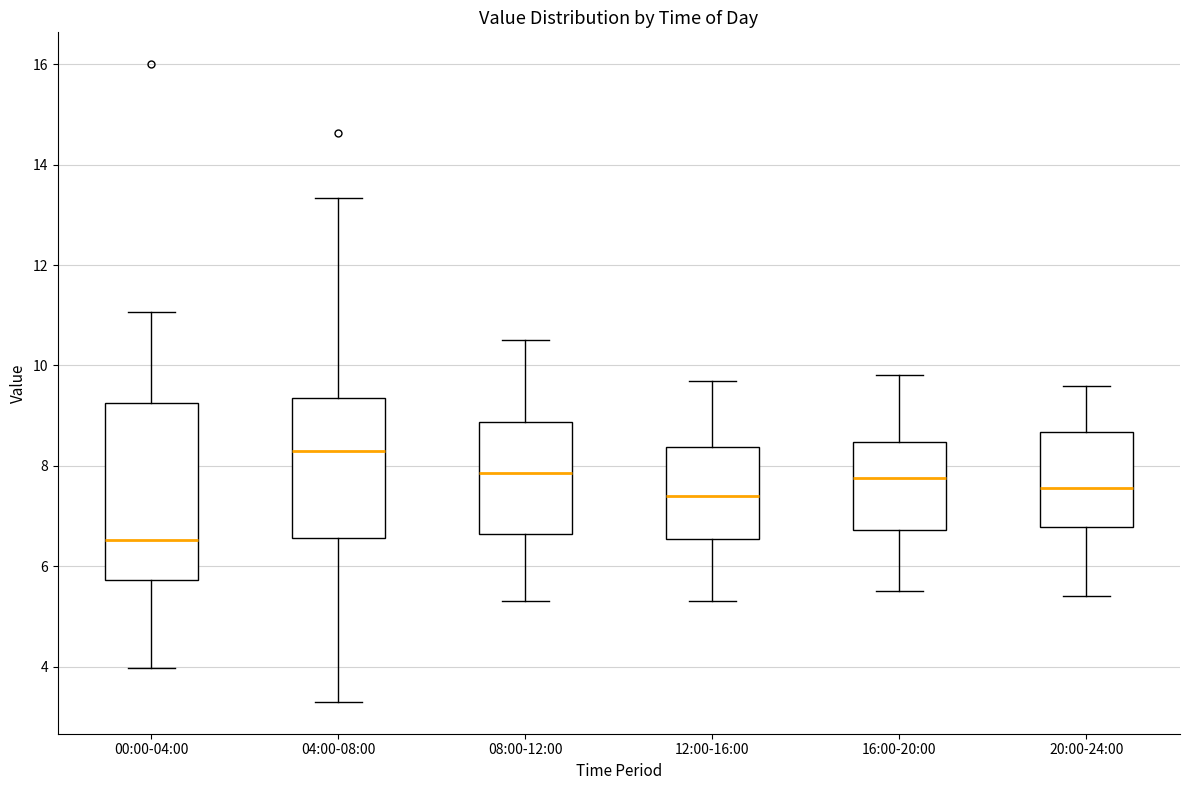

Reading left to right, transcribe this box plot: for each box, give where its median line is, the range the box spans, and where its two whiskers end, as read against the y-axis. The values are not printed on the chart, so give them approximately, as read against the axis.

00:00-04:00: median 6.6, box 5.8 to 9.2, whiskers 4.0 to 11.0
04:00-08:00: median 8.4, box 6.6 to 9.4, whiskers 3.4 to 13.4
08:00-12:00: median 7.8, box 6.6 to 8.8, whiskers 5.4 to 10.6
12:00-16:00: median 7.4, box 6.6 to 8.4, whiskers 5.4 to 9.8
16:00-20:00: median 7.8, box 6.8 to 8.4, whiskers 5.6 to 9.8
20:00-24:00: median 7.6, box 6.8 to 8.6, whiskers 5.4 to 9.6